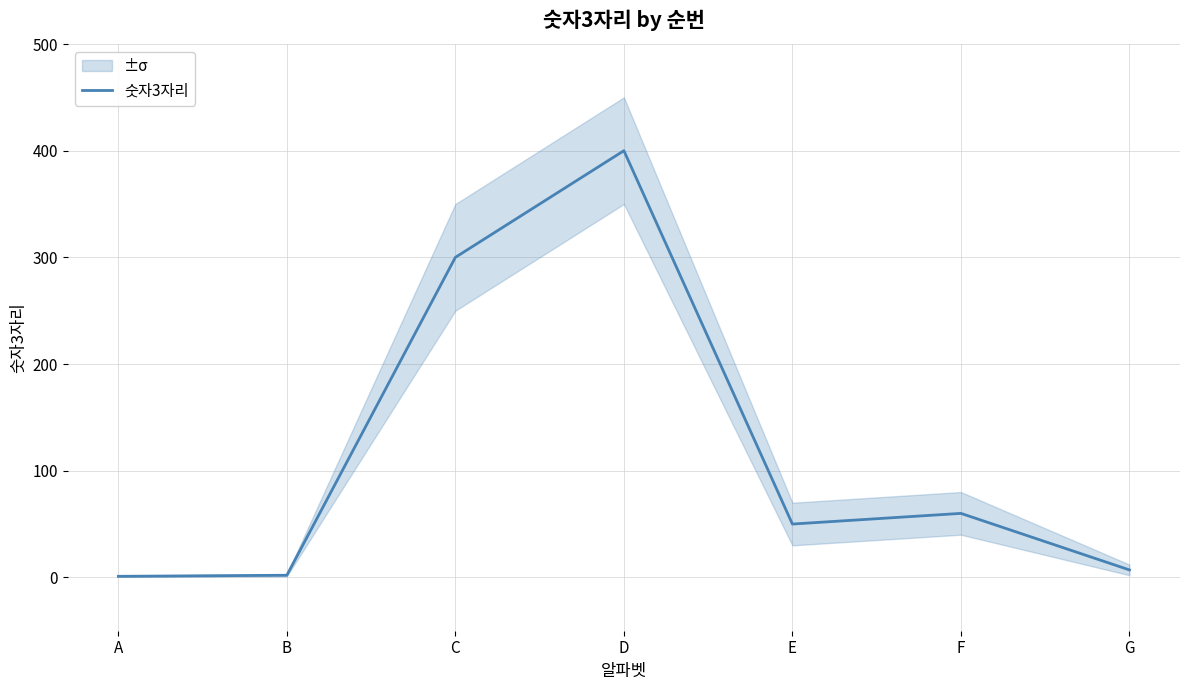

Between A and F, which is larger?

F